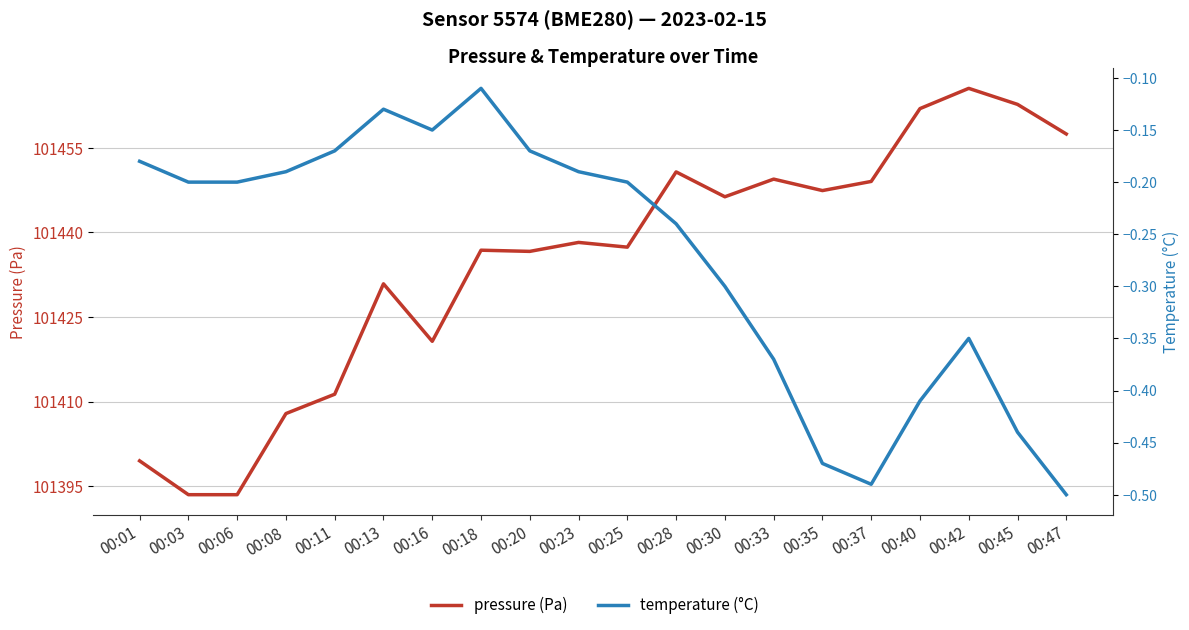

How many interior local valleys does the temperature (°C) series have?

2